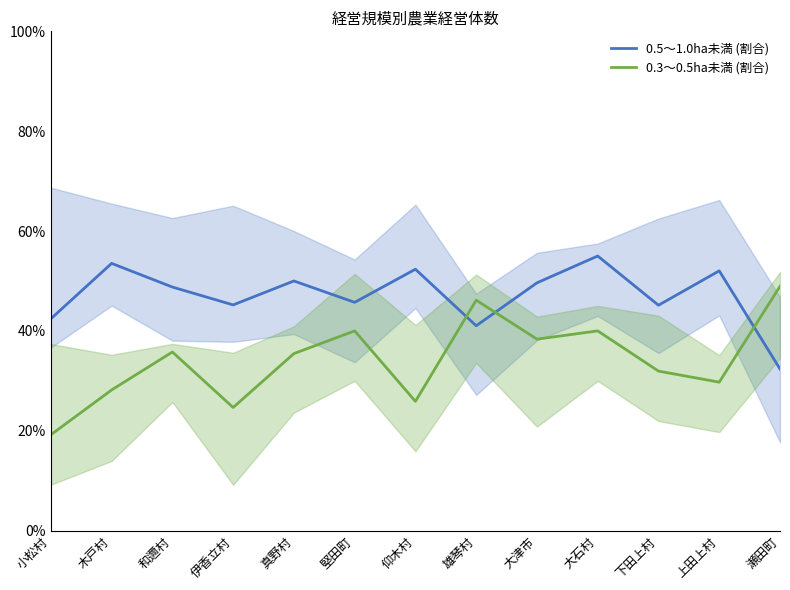

What is the difference between the highest and lowest values at 雄琴村?

5.1